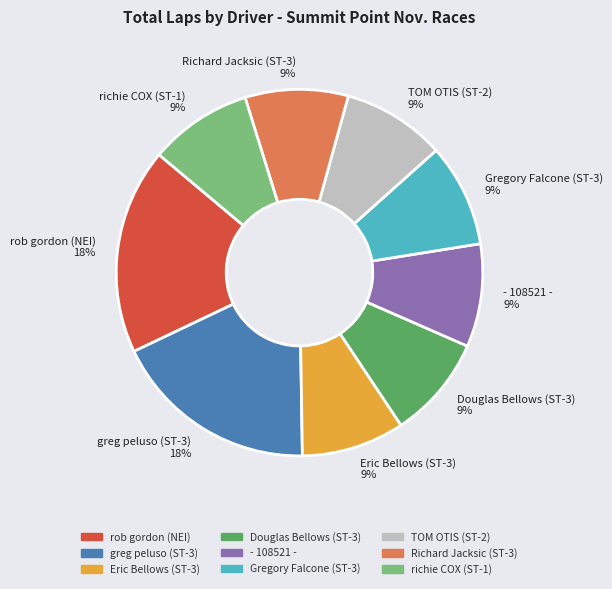

Is there a majority slice in this chart?

No